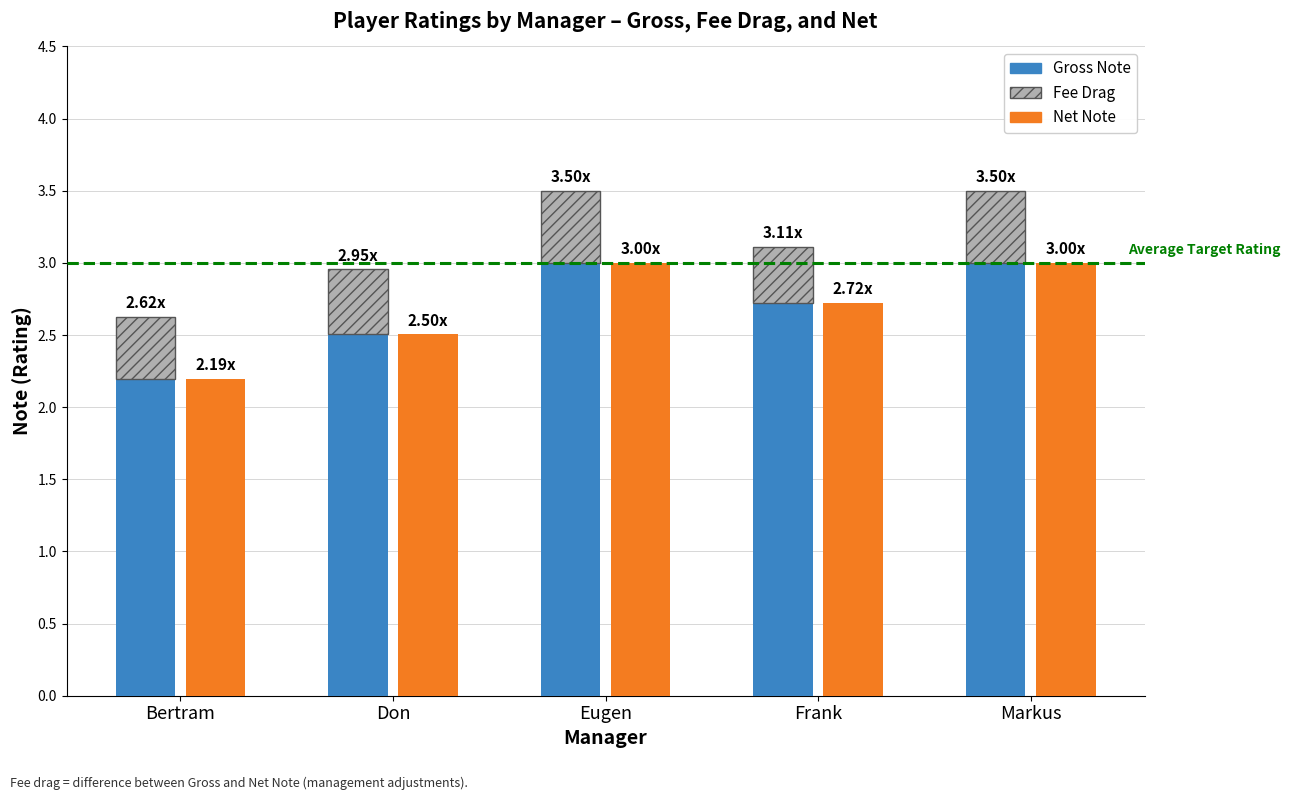

How many categories are shown in the chart?

5